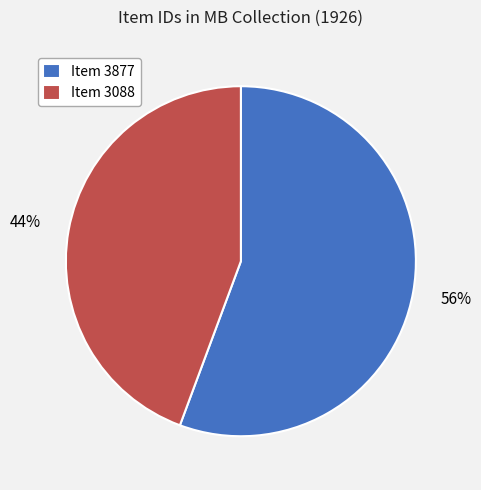

Rank the categories by value from highest to lowest.

Item 3877, Item 3088